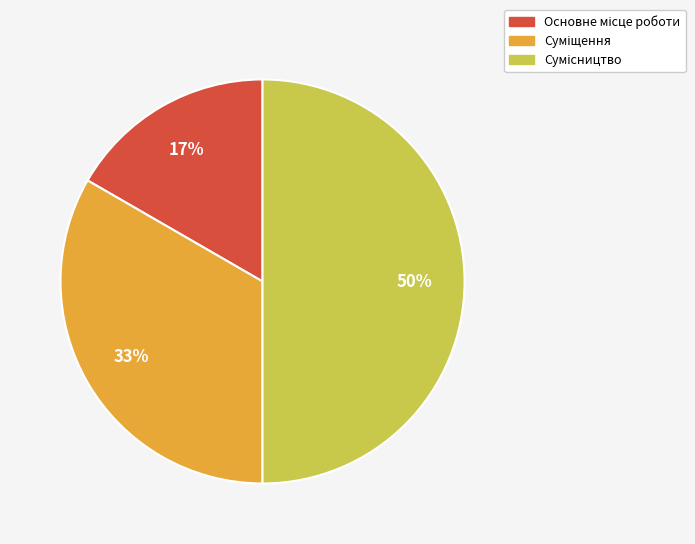

To the nearest percent, what is the average slice percentage?

33%